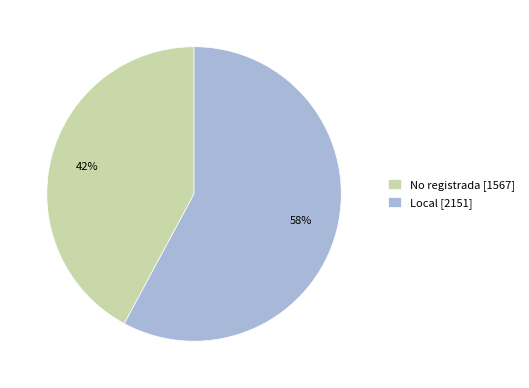

Which category accounts for the majority?

Local